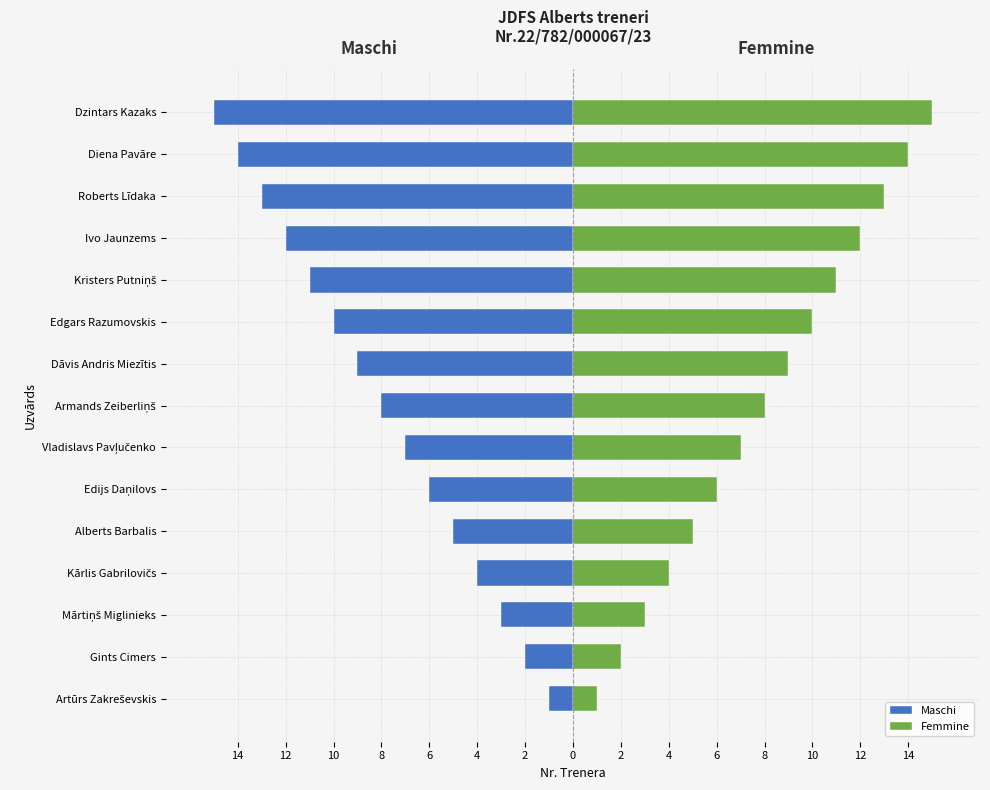

Which series has the widest spread of values?

Maschi